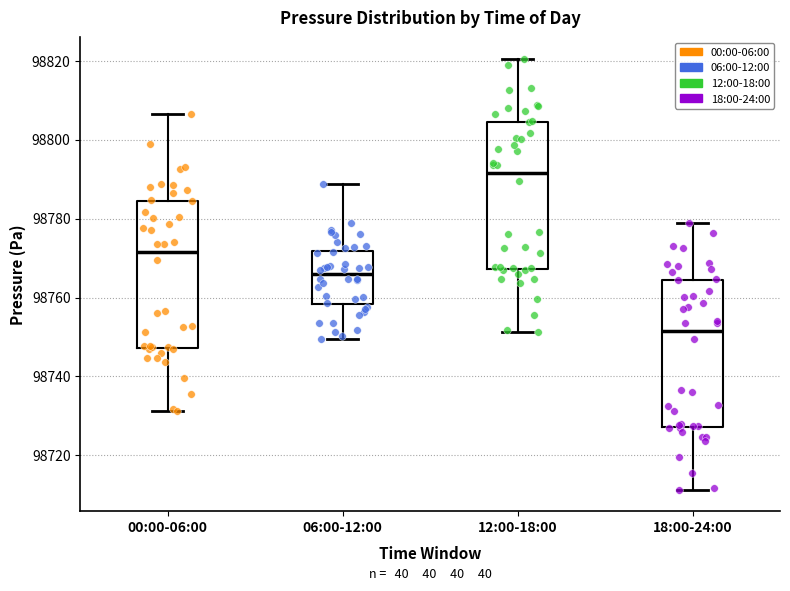

Reading left to right, transcribe this box plot: for each box, give where its median line is, the range the box spans, and where its two whiskers end, as read against the y-axis. The values are not printed on the chart, so give them approximately, as read against the axis.

00:00-06:00: median 98772, box 98748 to 98784, whiskers 98732 to 98806
06:00-12:00: median 98766, box 98758 to 98772, whiskers 98750 to 98788
12:00-18:00: median 98792, box 98768 to 98804, whiskers 98752 to 98820
18:00-24:00: median 98752, box 98728 to 98764, whiskers 98712 to 98778